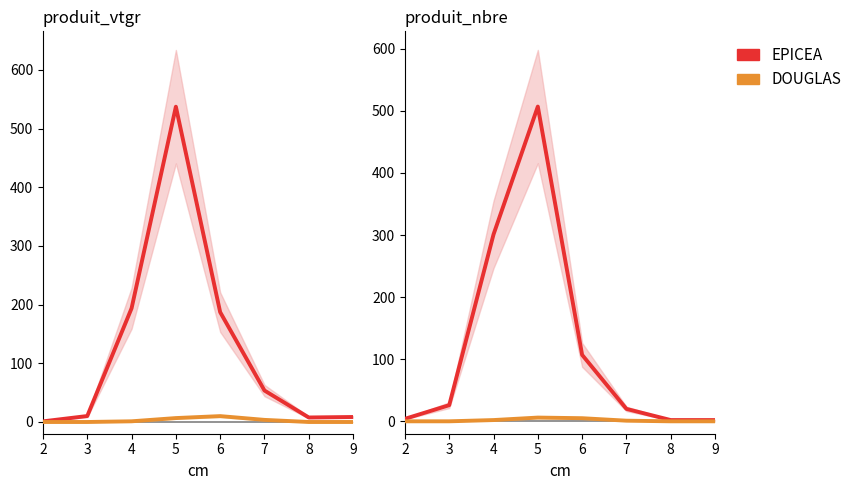

The EPICEA series shows 7 at 2. True or false?

False